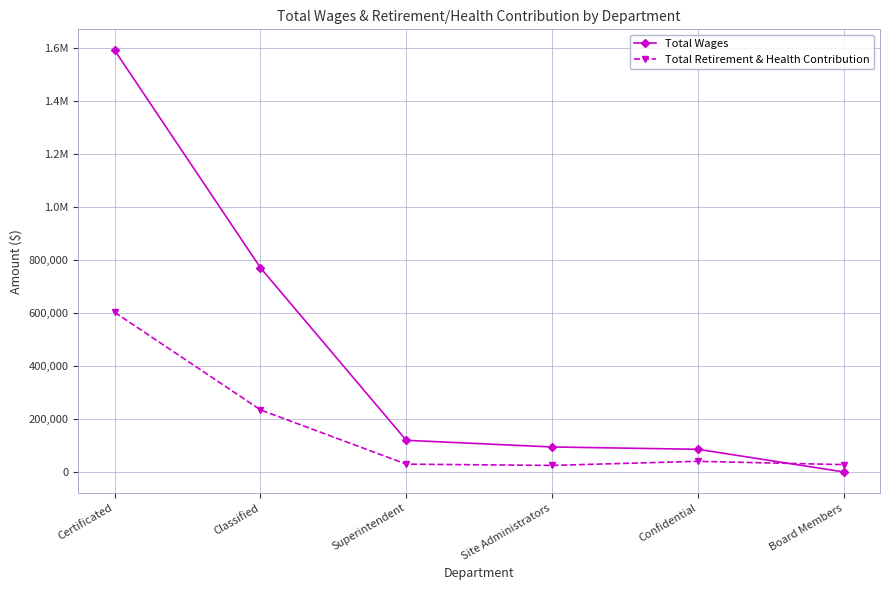

Reading right to left, transcribe all the data shown in this chart.

Total Wages: 1080	86379	95172	120281	770350	1590040
Total Retirement & Health Contribution: 28560	41038	25629	30358	234988	602694